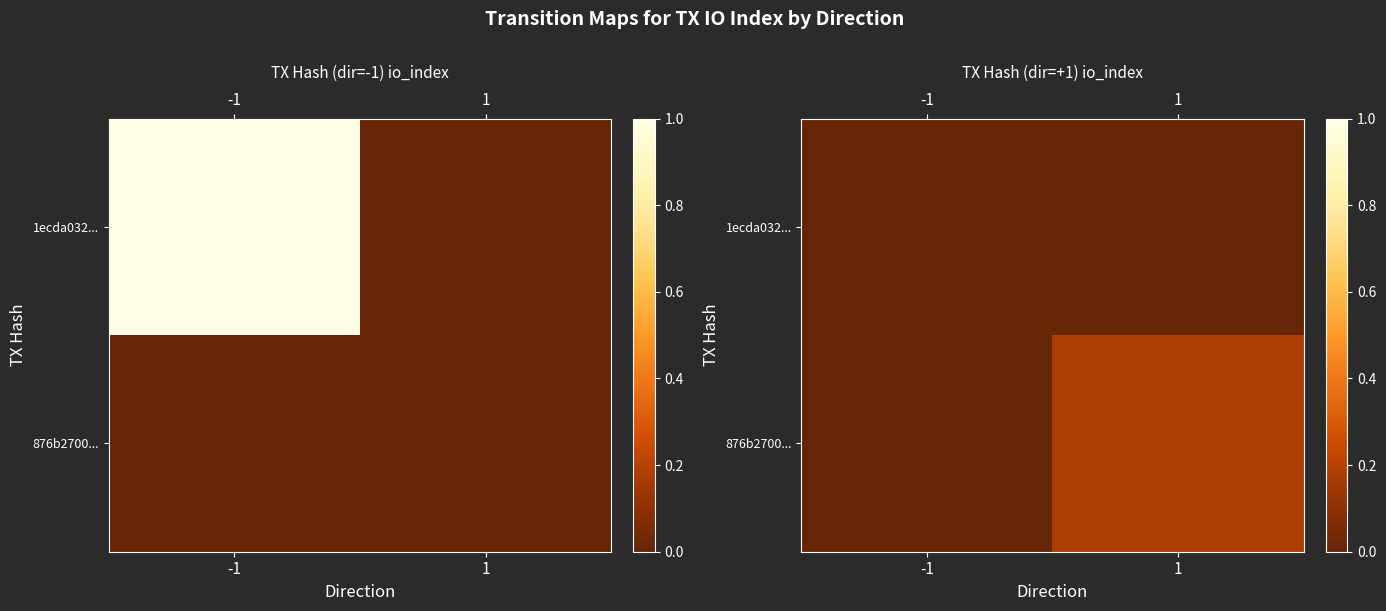

At which label does 876b2700... reach its peak?

1